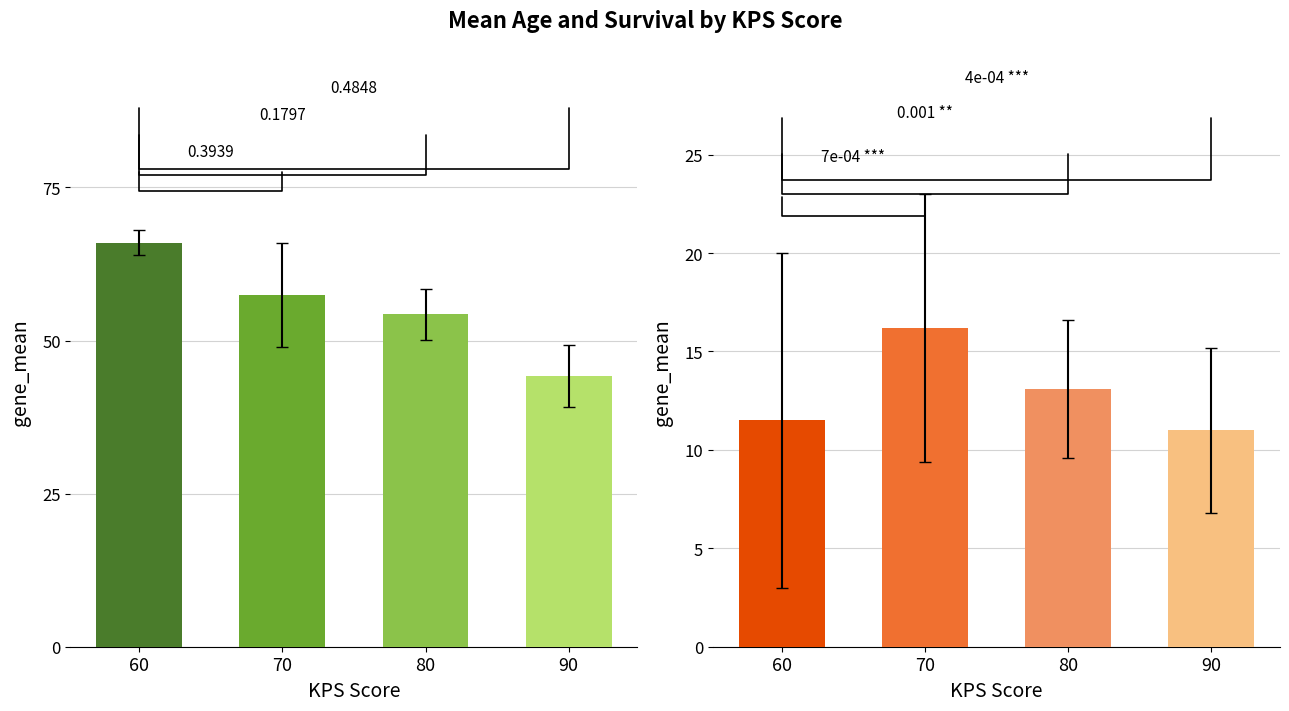

Where does the Mean Age series first go above 54?

60